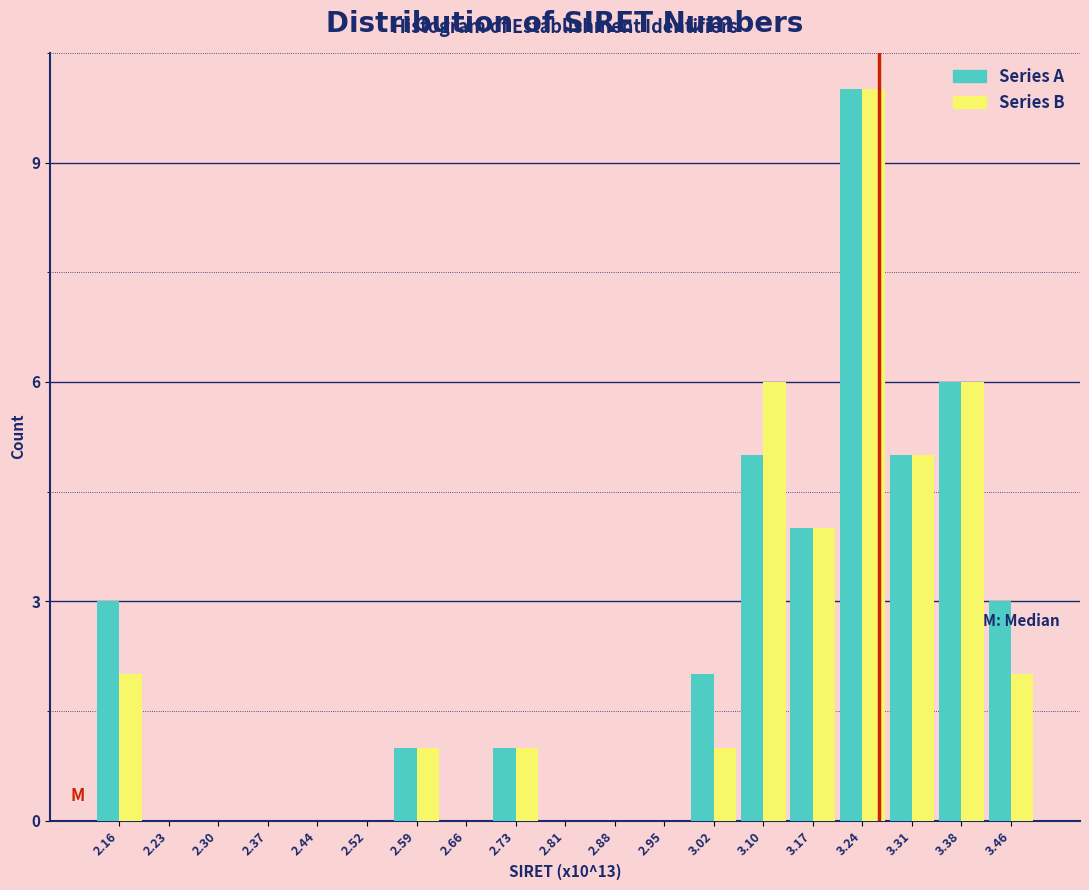

True or false: Series A has a value of 0 at 2.37.

True